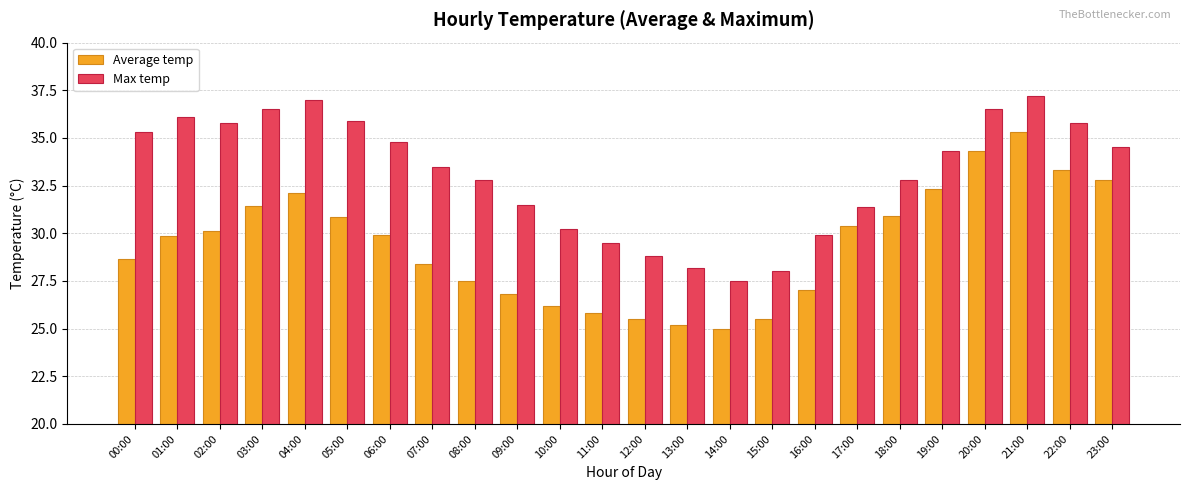

At which category is the sum across all series the highest?

21:00